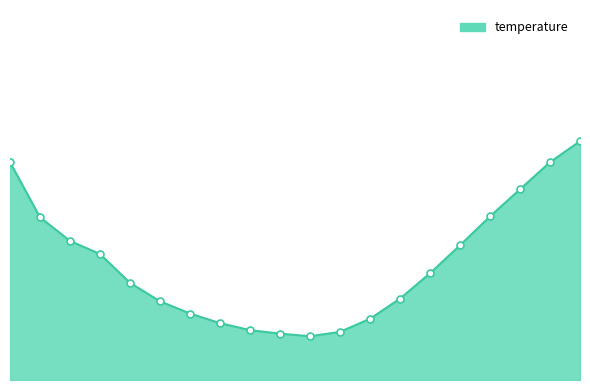

Reading left to right, transcribe all the data shown in this chart.

11.1	10.5	10.2	10.1	9.8	9.6	9.4	9.3	9.2	9.2	9.2	9.2	9.3	9.6	9.9	10.2	10.5	10.8	11.1	11.4